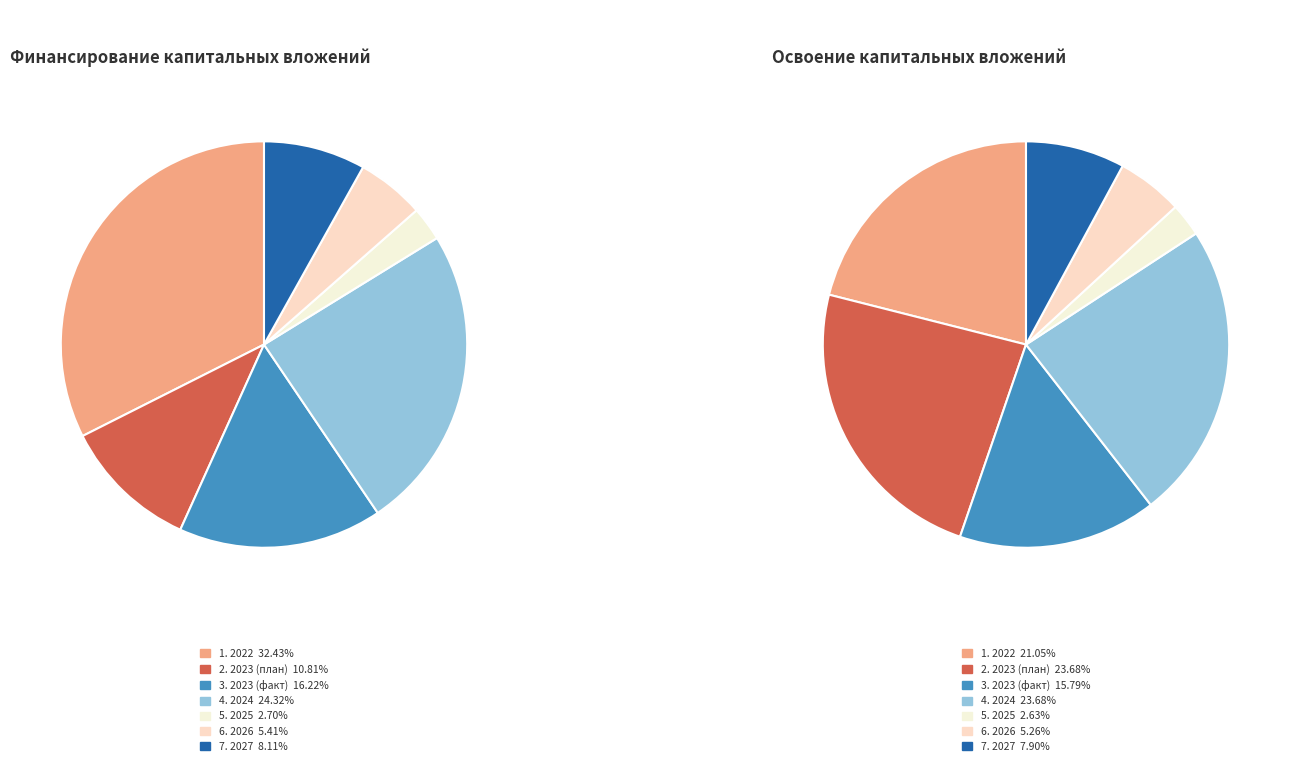

To the nearest percent, what is the difference between the 2026 and 2023 (план) slice percentages?

5%